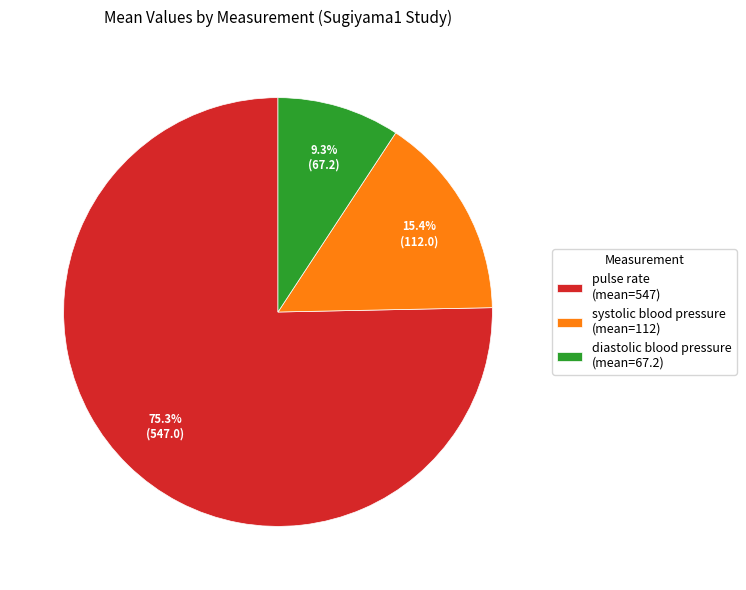

Which category has the smallest portion of the pie?

diastolic blood pressure